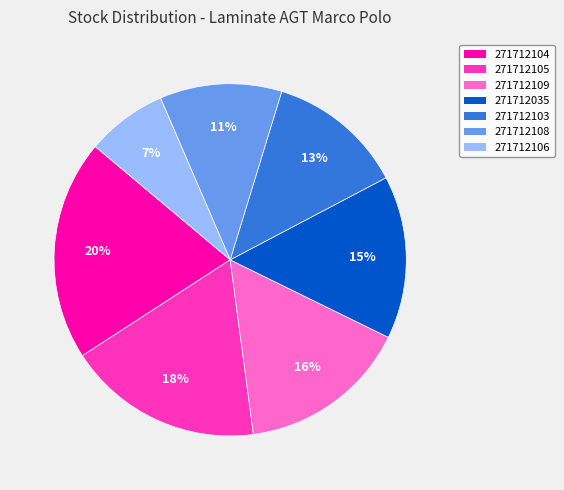

To the nearest percent, what is the average slice percentage?

14%